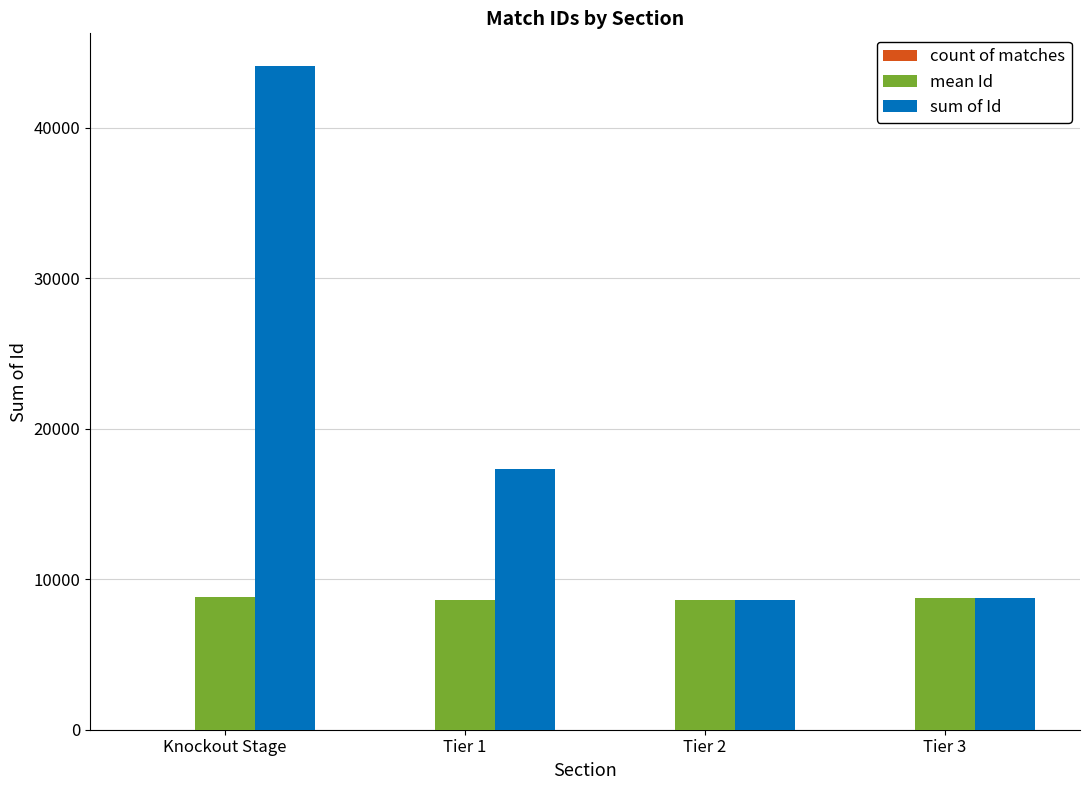

What is the maximum value shown in the chart?

44071.0